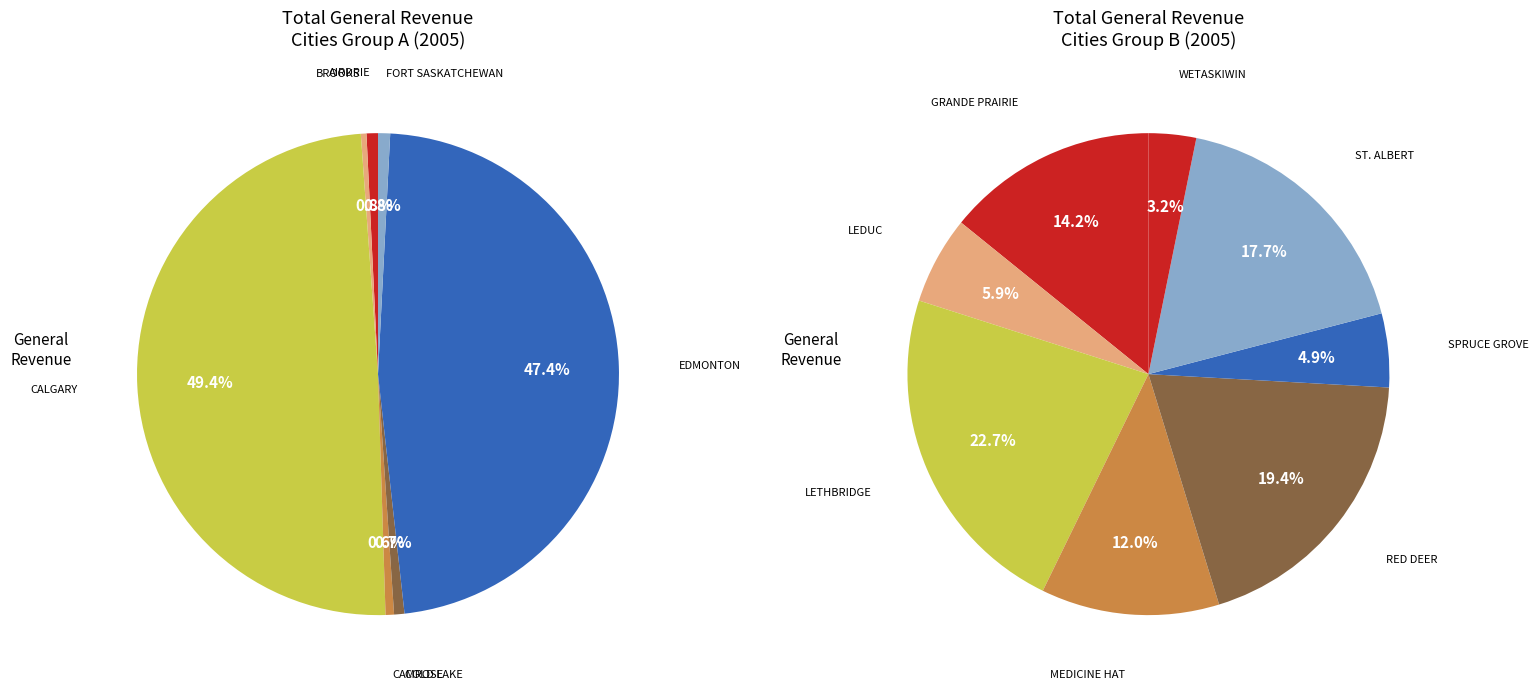

Does LEDUC account for over 50% of the chart?

No